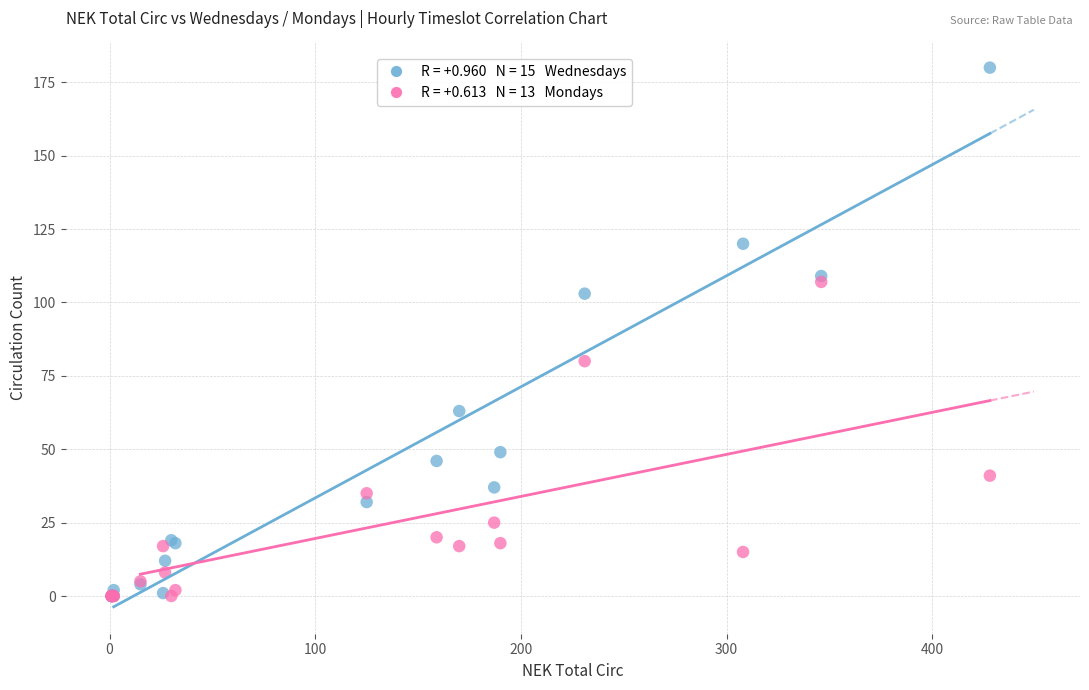

Across all series, what Y value is closest to 90?

80